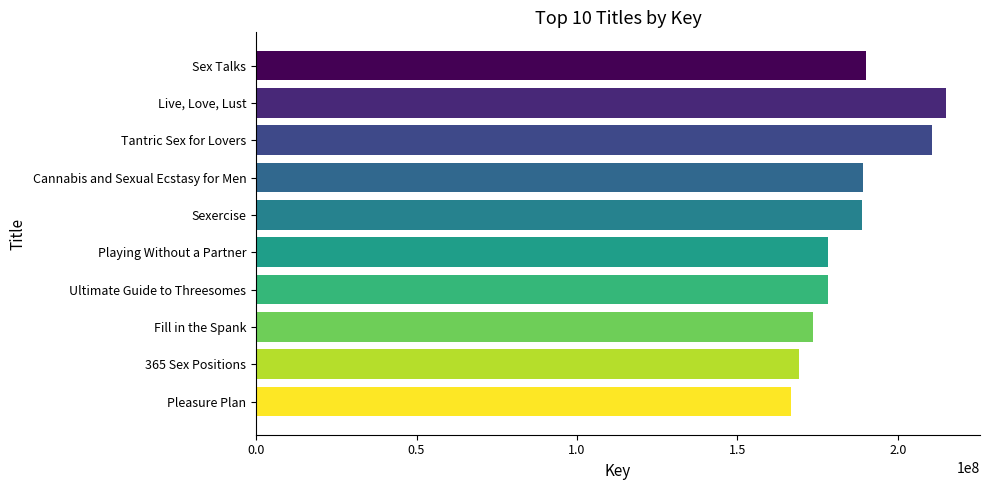

Rank the categories by value from highest to lowest.

Live, Love, Lust, Tantric Sex for Lovers, Sex Talks, Cannabis and Sexual Ecstasy for Men, Sexercise, Playing Without a Partner, Ultimate Guide to Threesomes, Fill in the Spank, 365 Sex Positions, Pleasure Plan